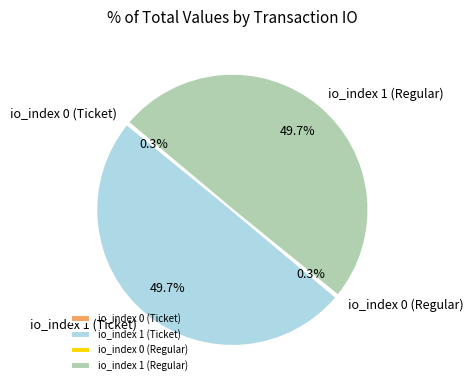

What percentage is NOT represented by io_index 1 (Ticket)?

50.3%